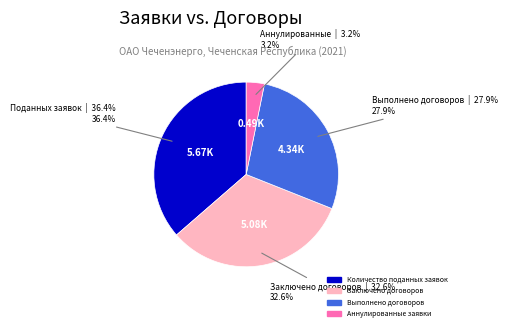

To the nearest percent, what percentage of the pie is Выполнено договоров?

28%